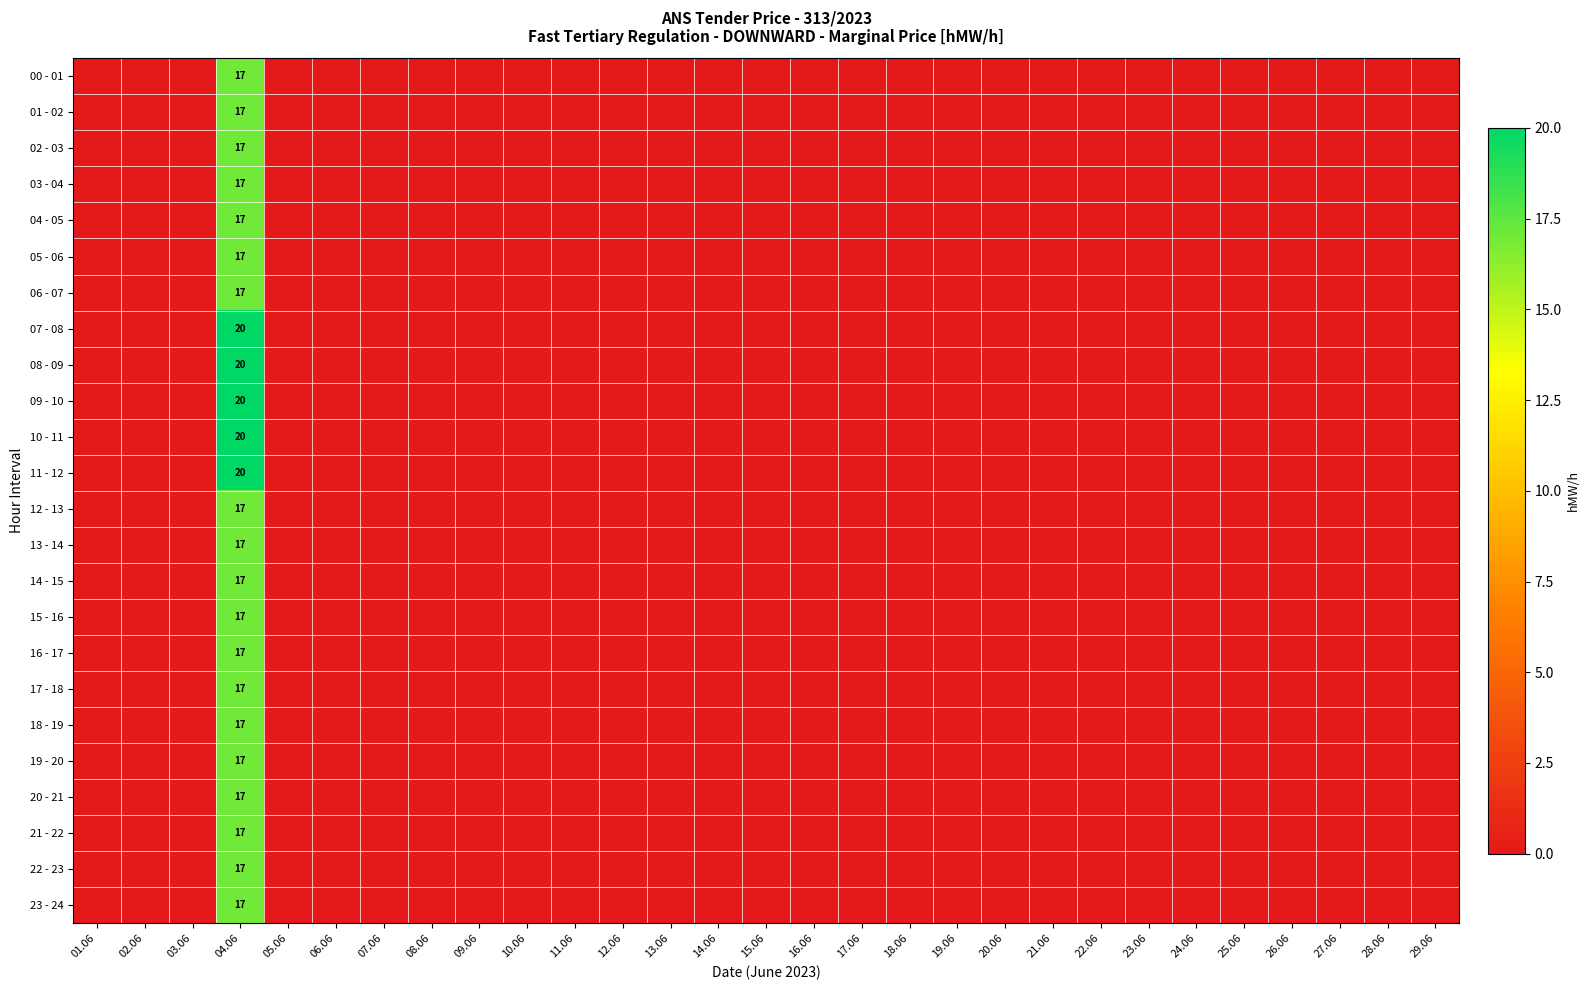

At which category does the chart reach its minimum across all series?

01.06